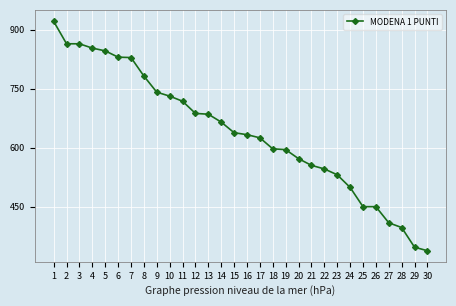

What is the difference between the values at 19 and 10?

136